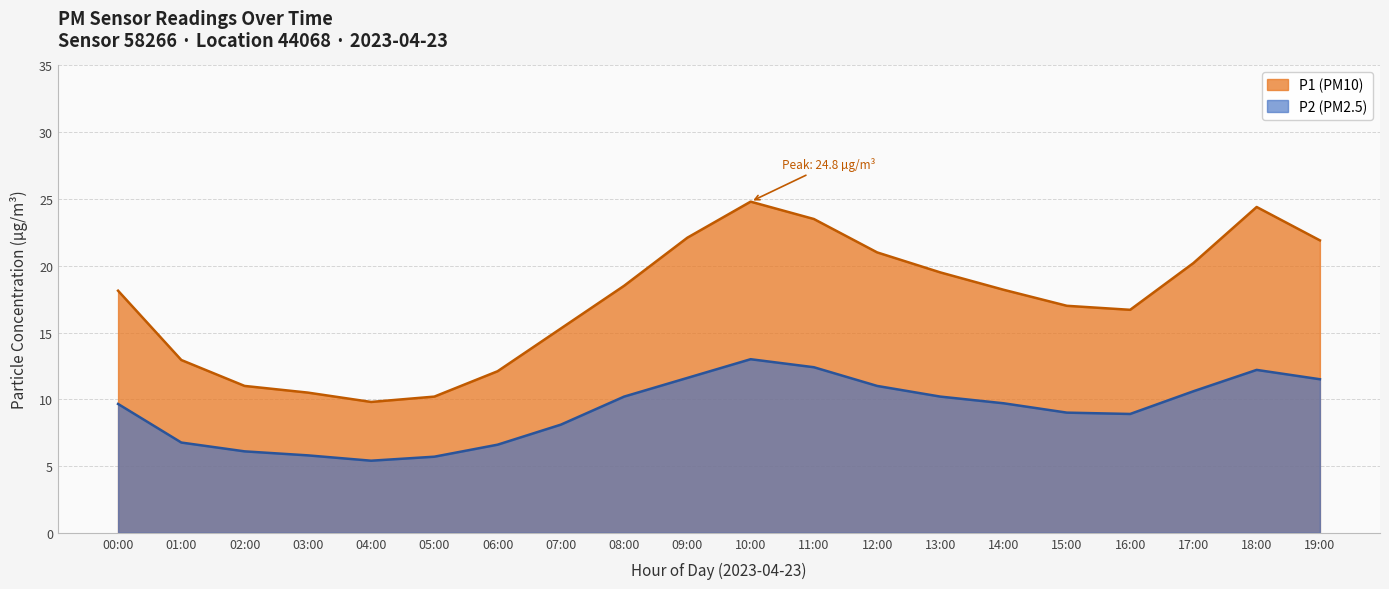

Rank the categories by P1 (PM10) value from highest to lowest.

10:00, 18:00, 11:00, 09:00, 19:00, 12:00, 17:00, 13:00, 08:00, 14:00, 00:00, 15:00, 16:00, 07:00, 01:00, 06:00, 02:00, 03:00, 05:00, 04:00